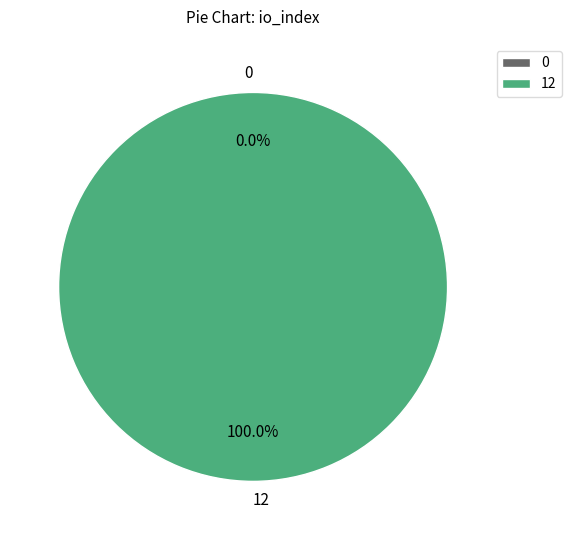

What is the largest slice in the pie chart?

12